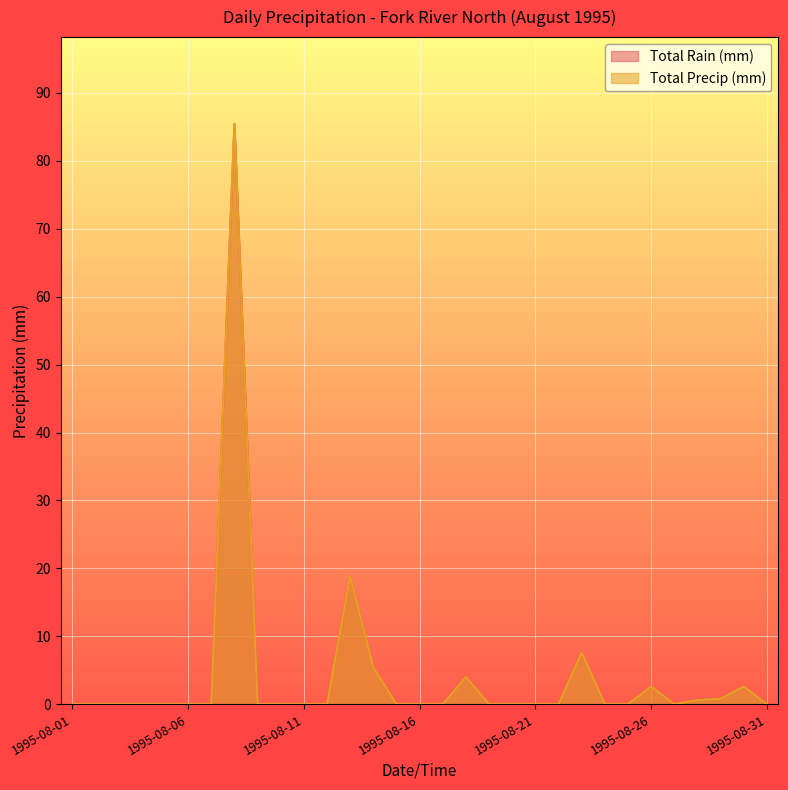

At 1995-08-08, list the series in order from largest to smallest.

Total Rain (mm), Total Precip (mm)